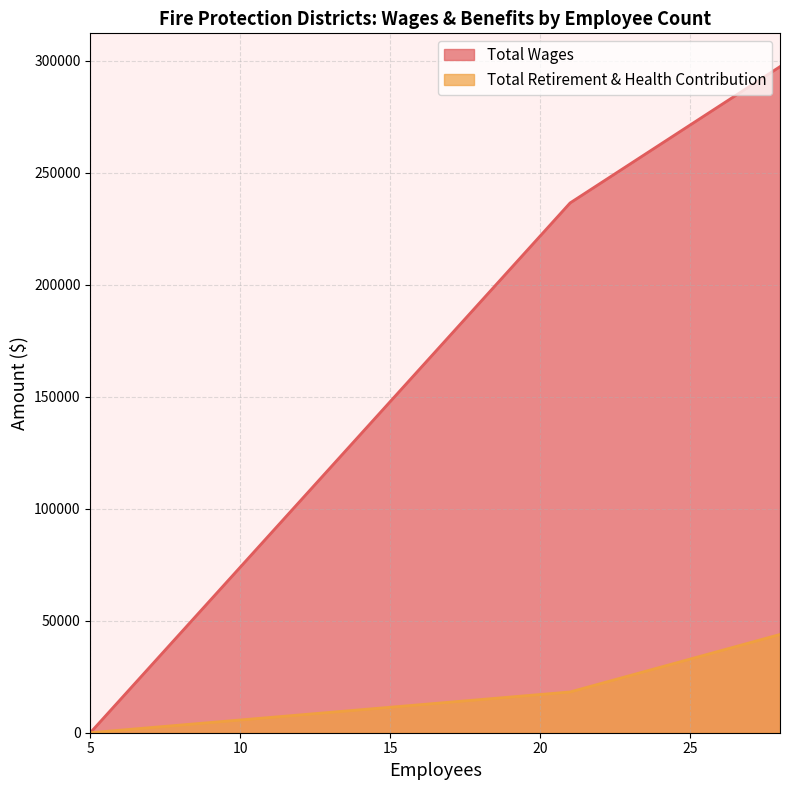

List the series in order of their peak value, highest first.

Total Wages, Total Retirement & Health Contribution